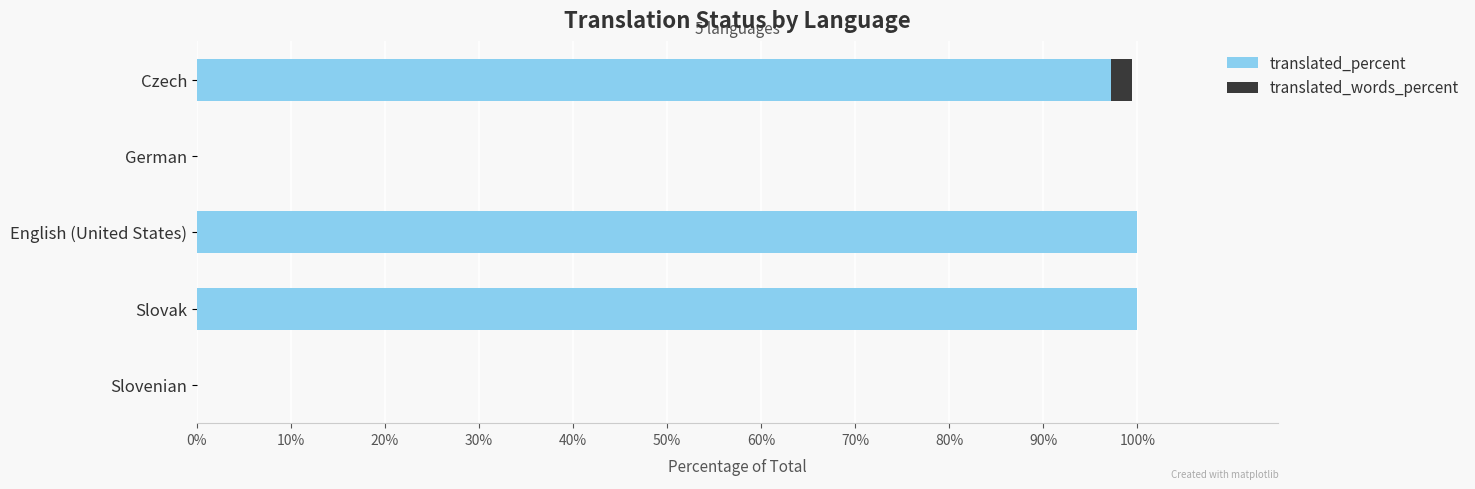

What is the sum of all translated_percent values?

297.2